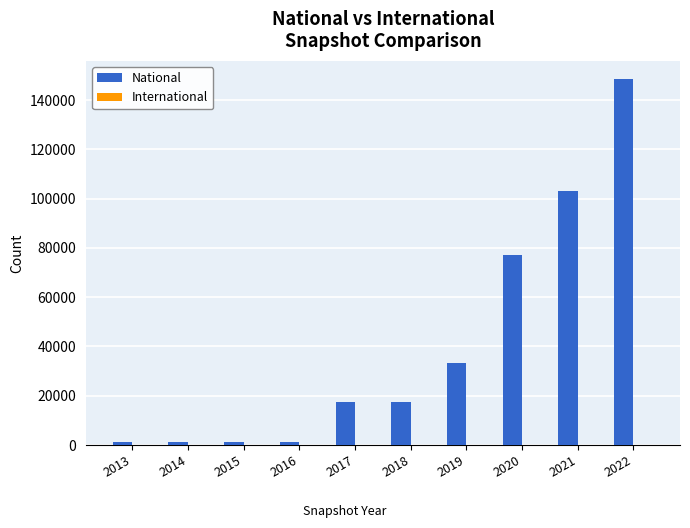

What is the difference between the maximum and minimum values?

147166